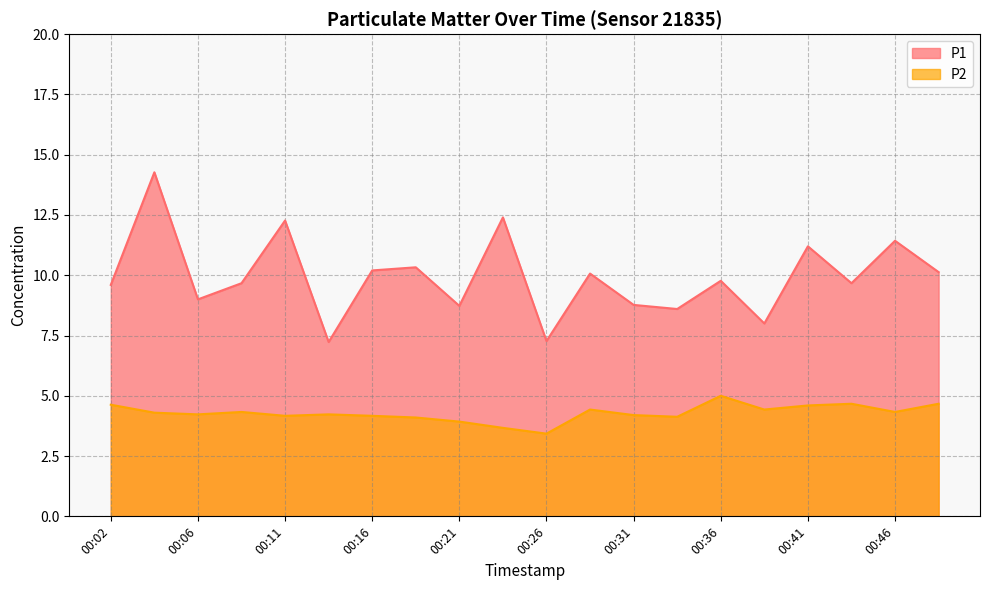

Read the P2 value at 00:31.

4.2